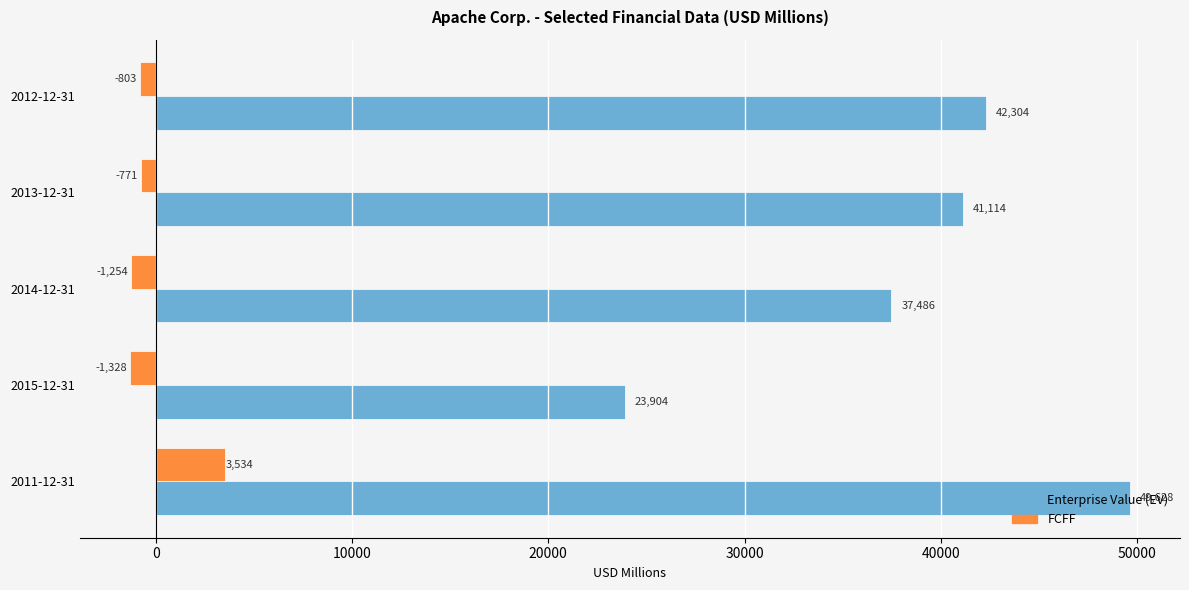

What is the total value across all series at 2015-12-31?

22576